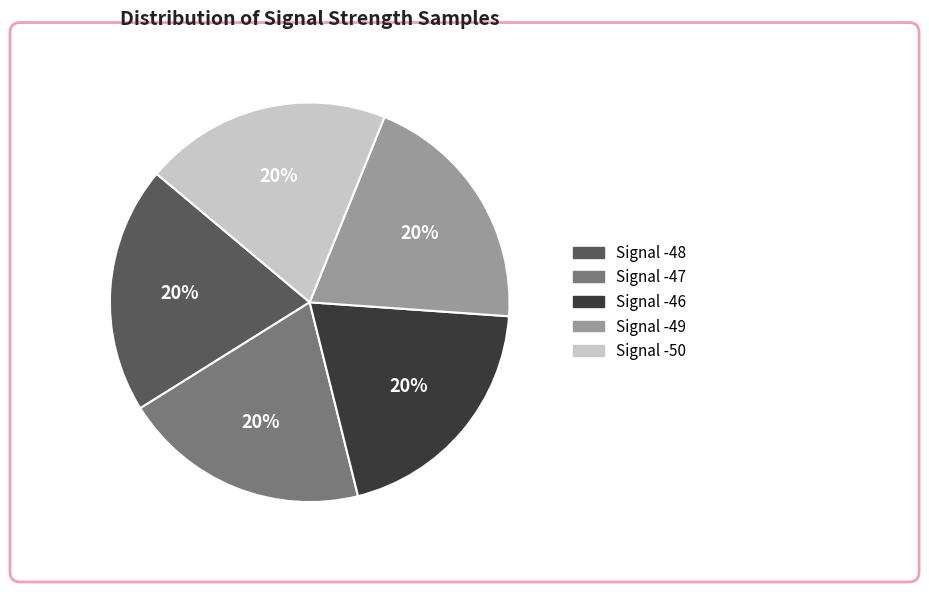

How many slices are in this pie chart?

5